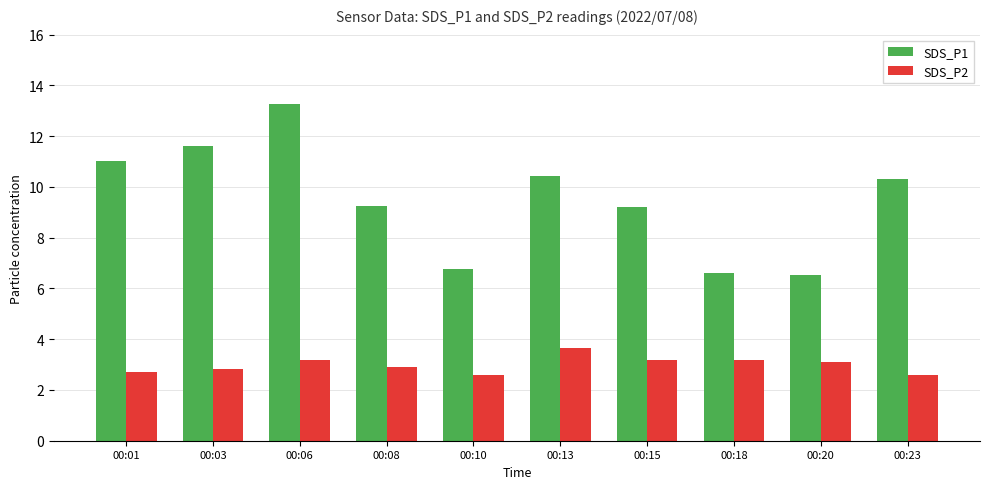

The value of SDS_P1 at 00:18 is 3.2. True or false?

False